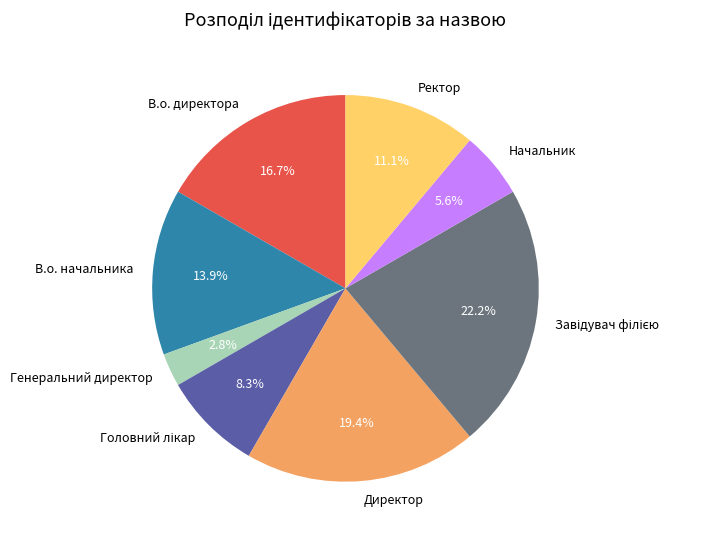

To the nearest percent, what portion does Директор represent?

19%